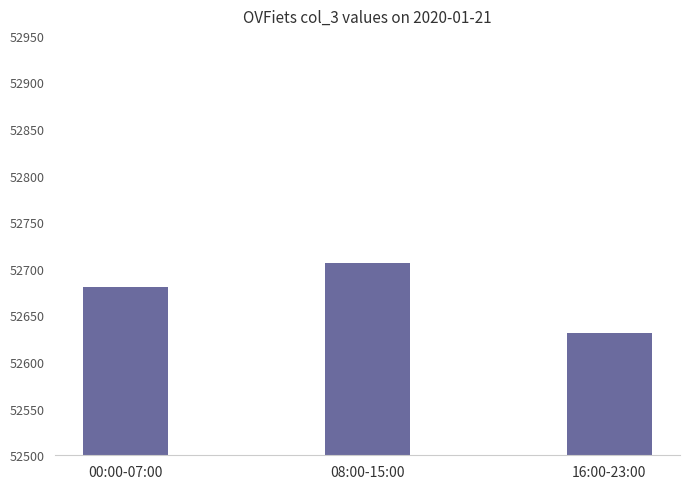

Which label corresponds to the smallest value in the chart?

16:00-23:00